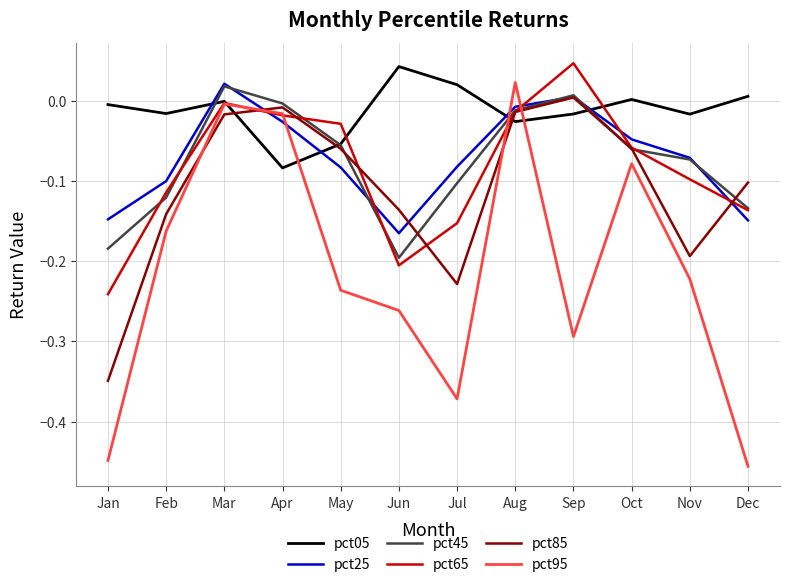

True or false: pct95 has a value of 0.0 at Aug.

True